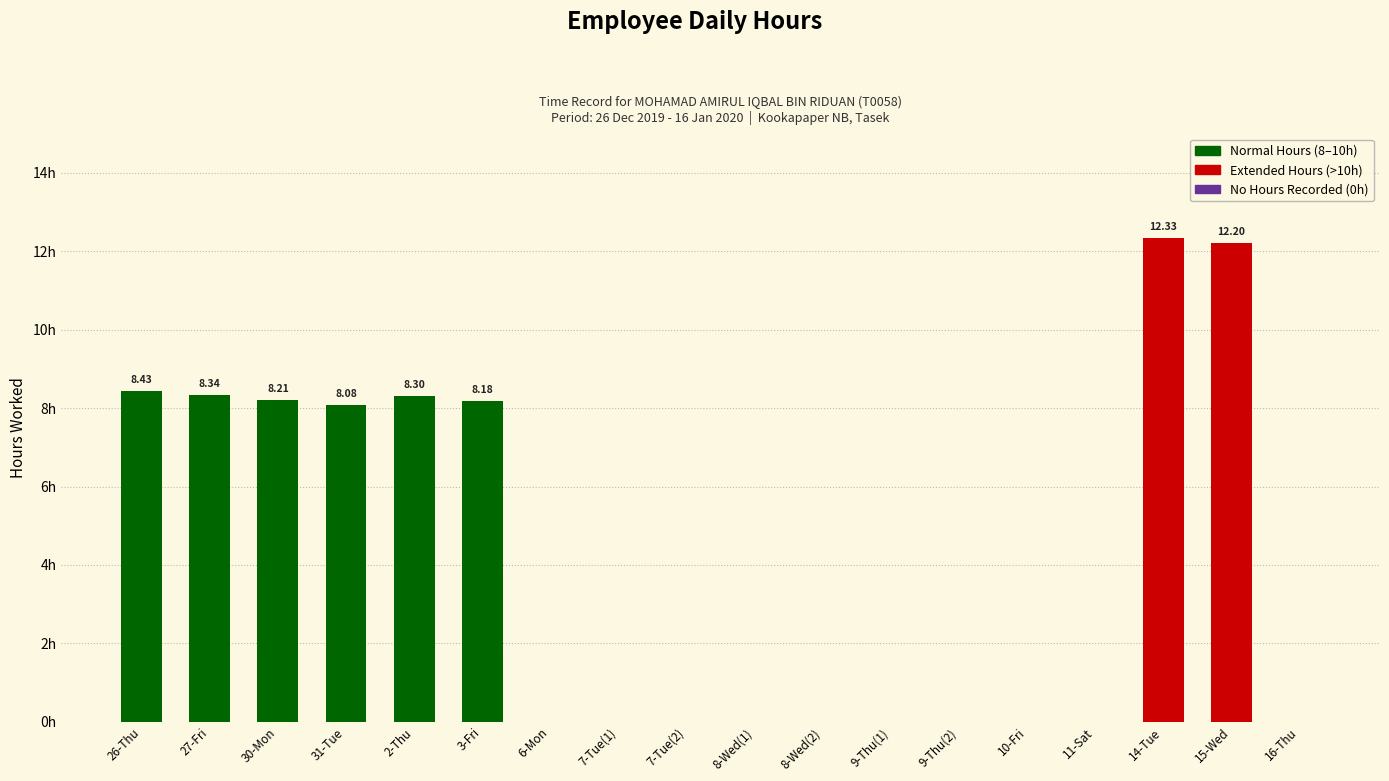

Reading right to left, transcribe all the data shown in this chart.

0.0	12.2	12.3	0.0	0.0	0.0	0.0	0.0	0.0	0.0	0.0	0.0	8.2	8.3	8.1	8.2	8.3	8.4